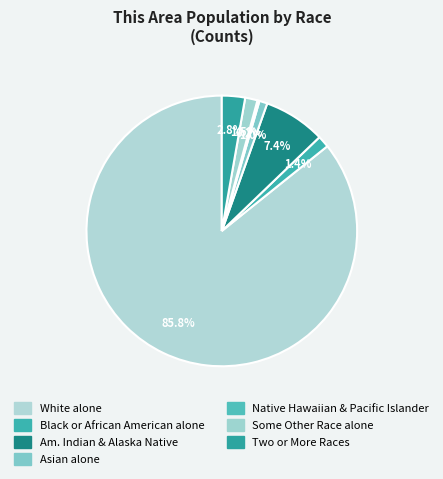

True or false: Some Other Race alone accounts for 11% of the total.

False